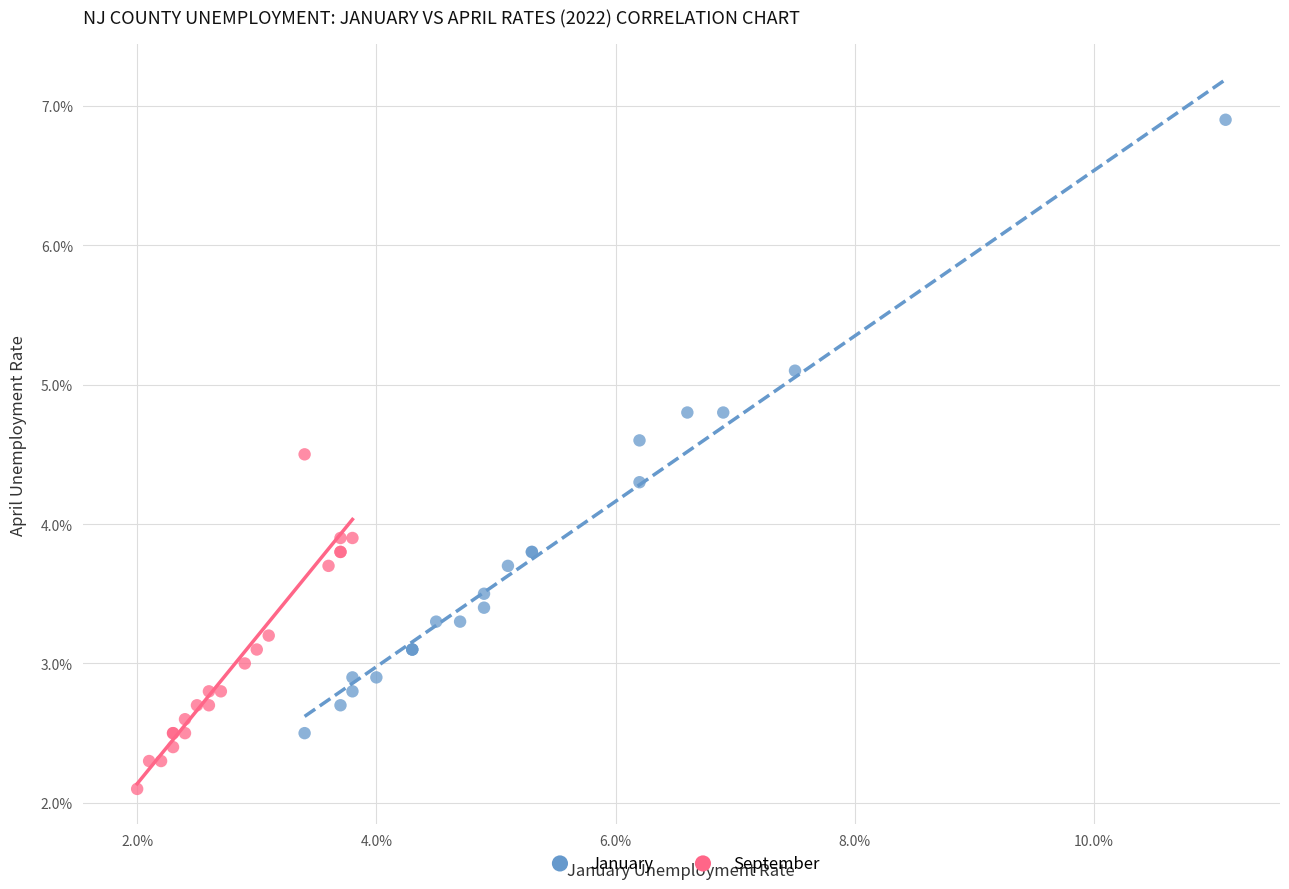

What are all the series names shown in the legend?

January, September